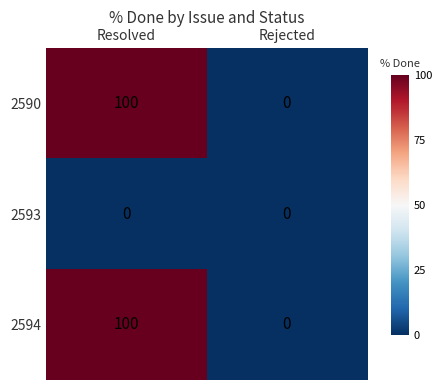

List the labels in order of 2590 value, smallest first.

Rejected, Resolved